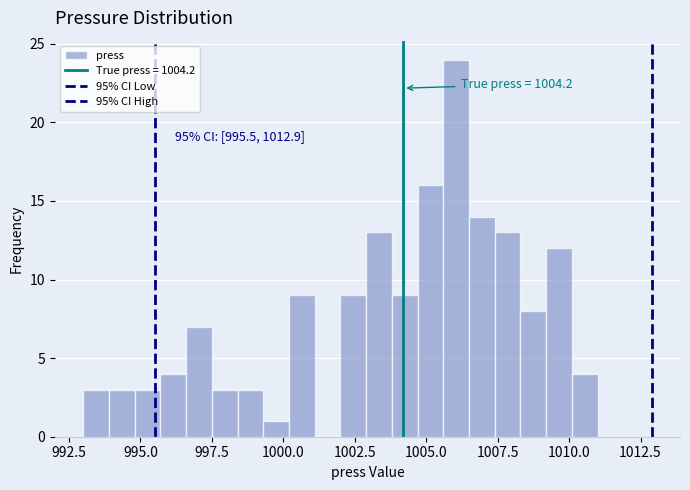

Read against the x-axis, roughly where is the centre of the tallest bar?

1006.0